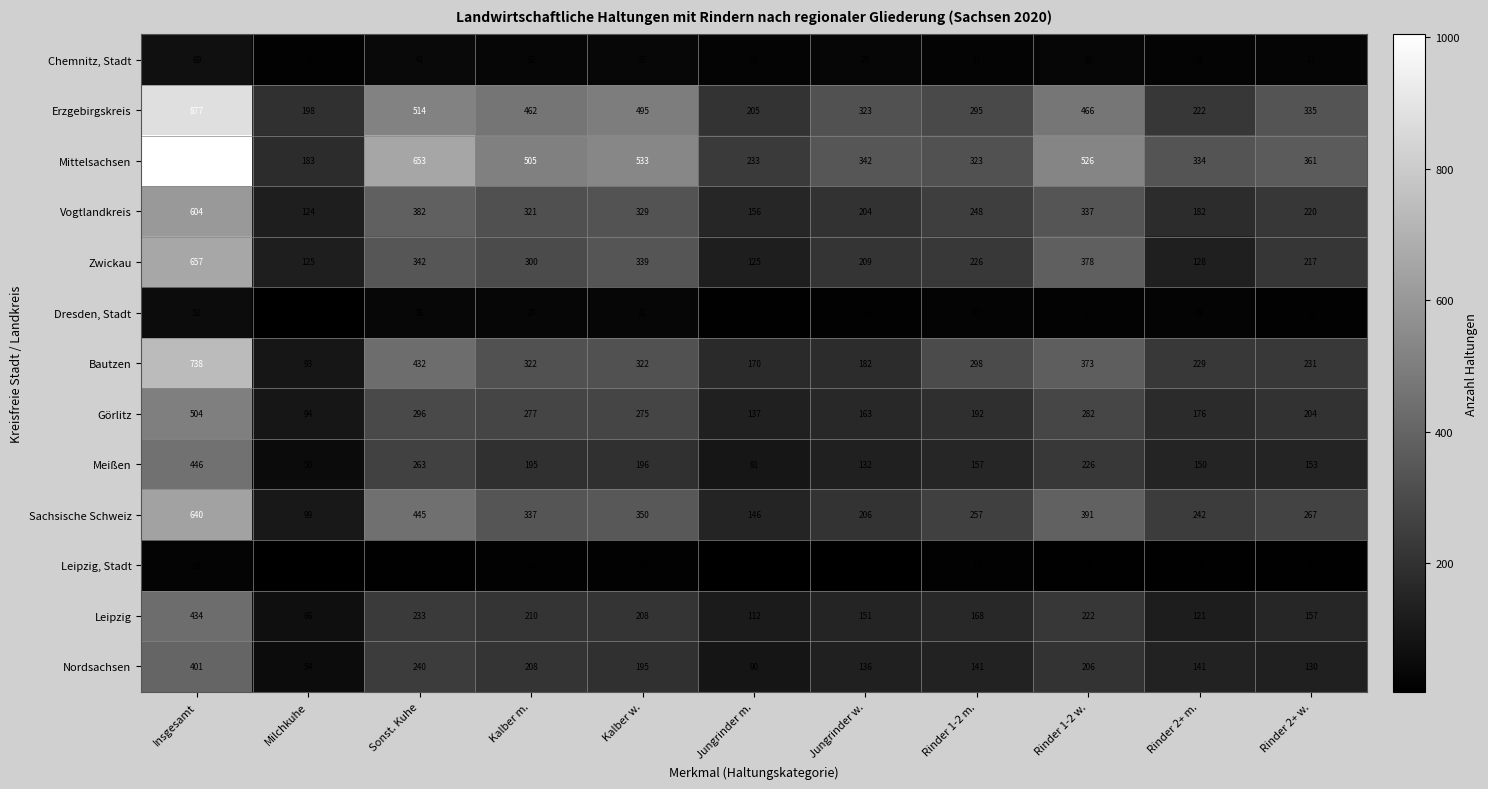

Which label corresponds to the smallest value in the chart?

Milchkuhe